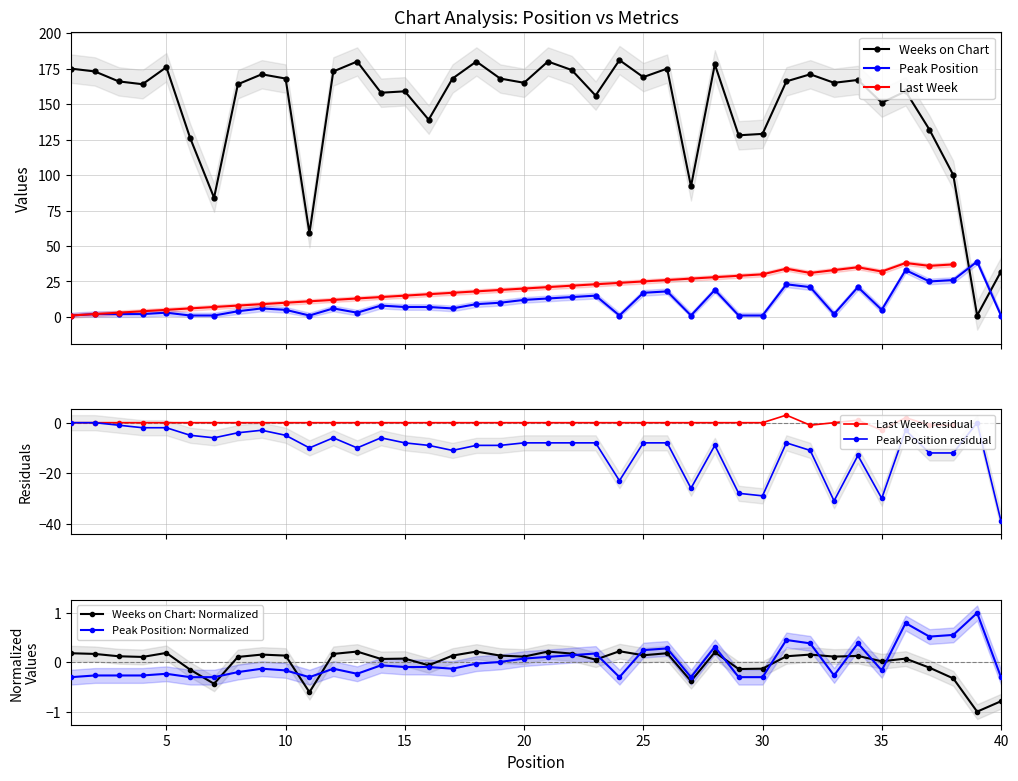

How many values in the Weeks on Chart series exceed 166?

18